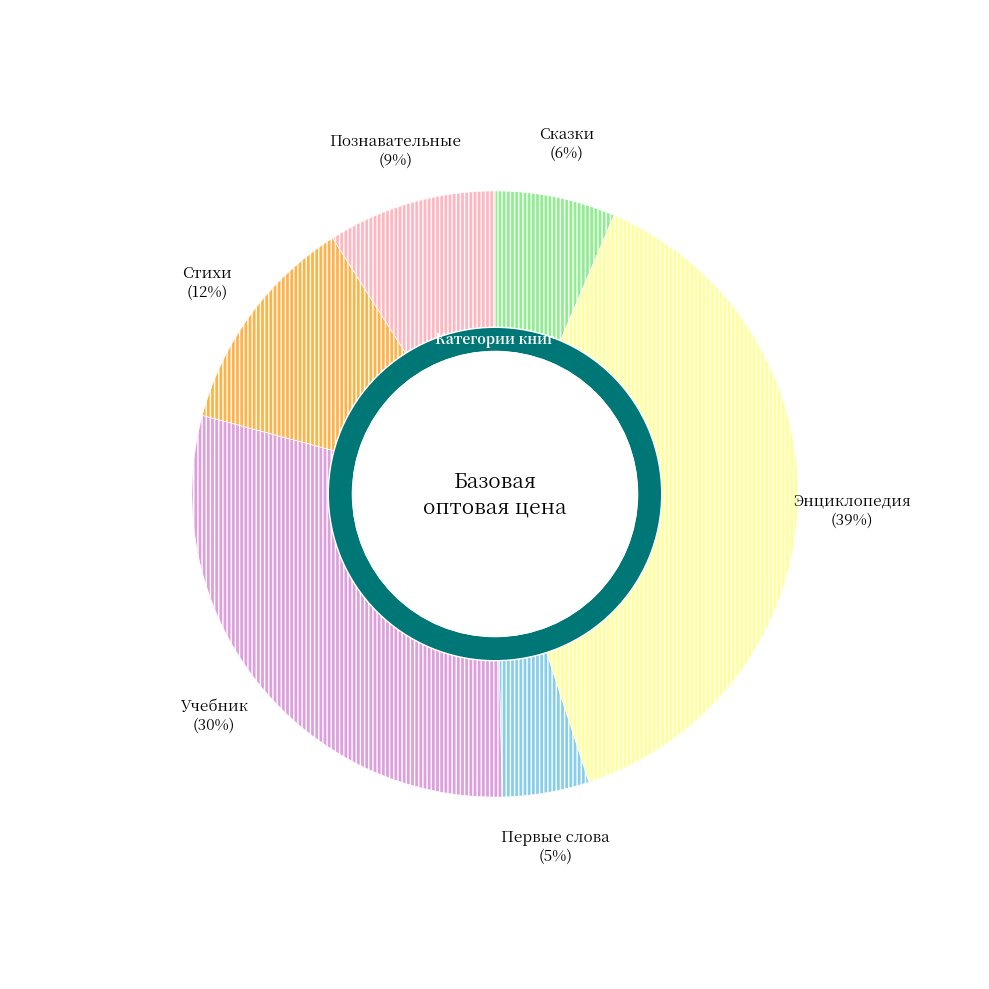

Rank the categories by value from highest to lowest.

Энциклопедия, Учебник, Стихи, Познавательные, Сказки, Первые слова